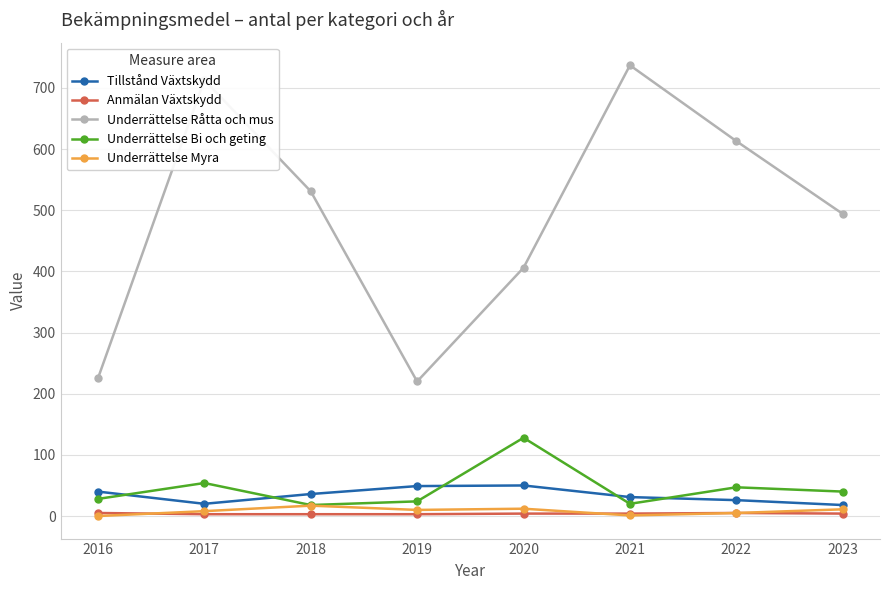

What is the difference between the Anmälan Växtskydd values at 2020 and 2017?

1